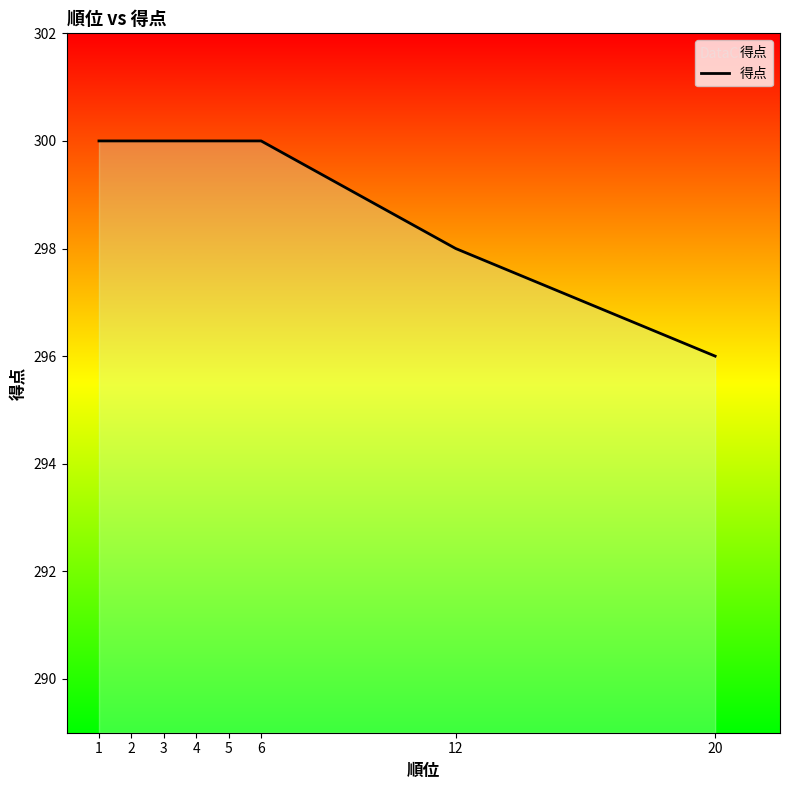

What value does the data have at 1?

300